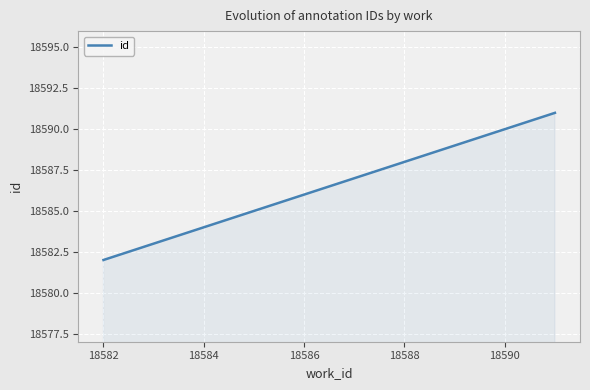

Count the values in the range 18584 to 18589.

6